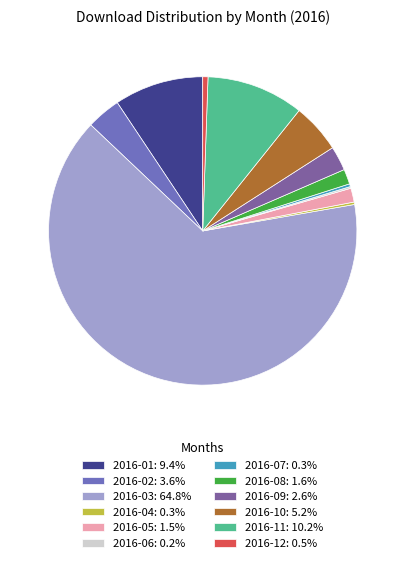

To the nearest percent, what portion does 2016-10 represent?

5%